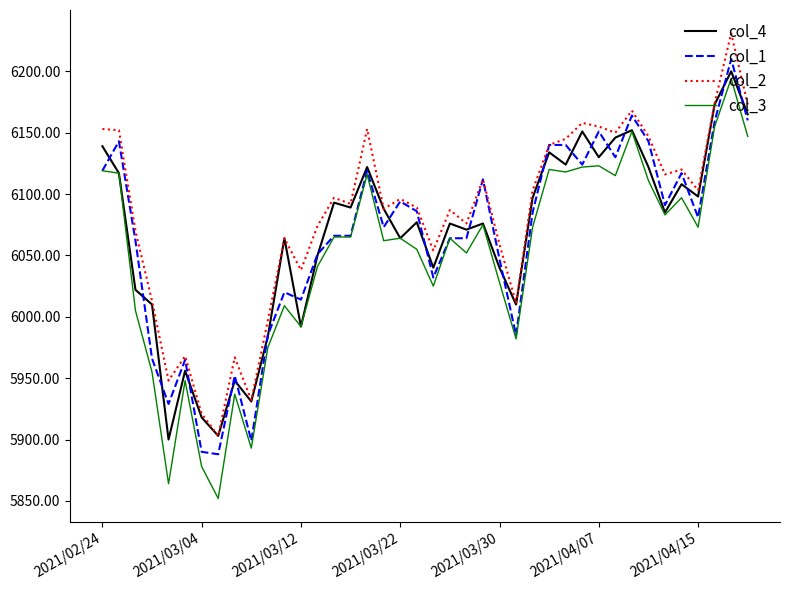

Rank the series by their maximum value, from highest to lowest.

col_2, col_1, col_4, col_3